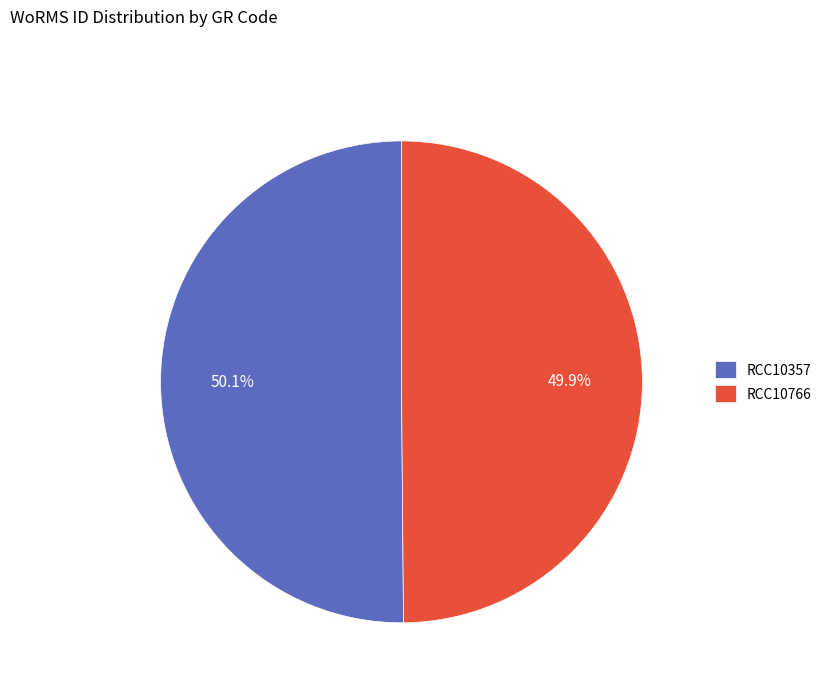

Is there any slice that represents more than half of the pie?

Yes